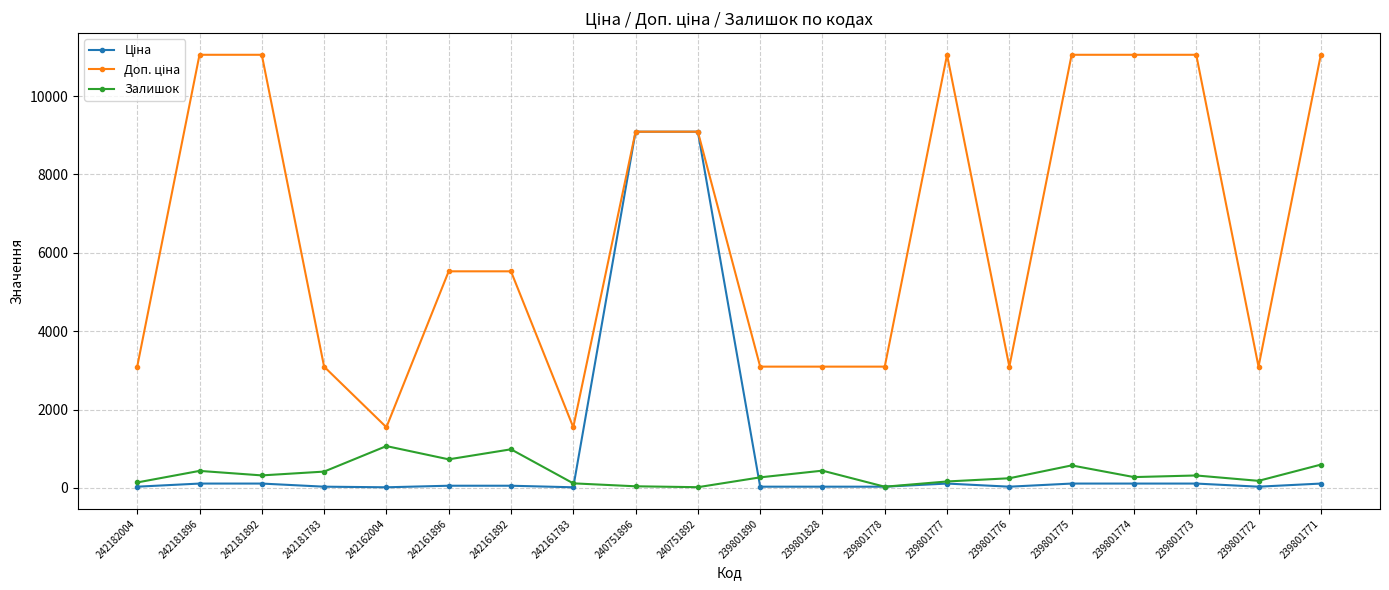

Is this an area chart (filled region under the line)?

No